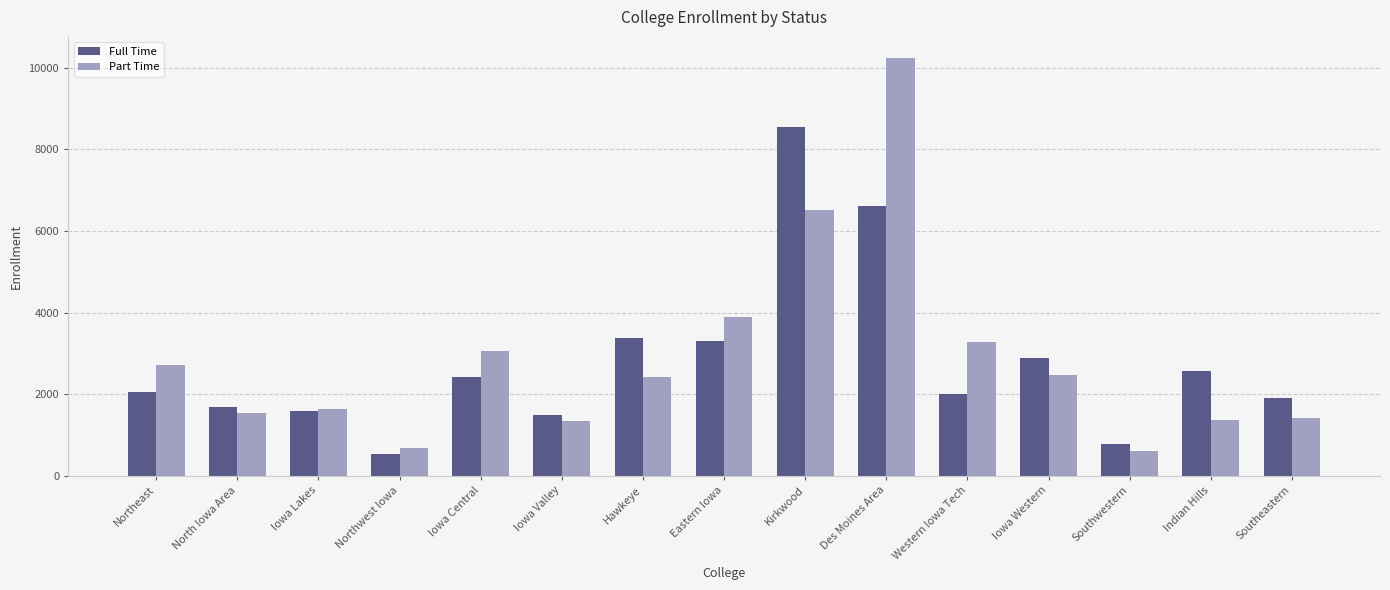

Count the number of data series in this chart.

2